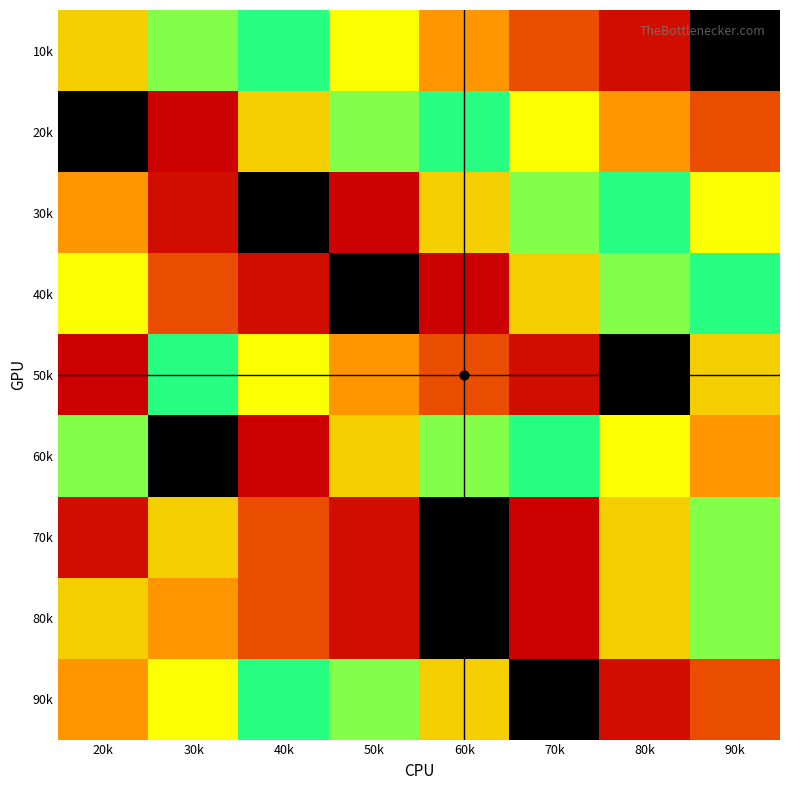

Which label corresponds to the smallest value in the chart?

90k